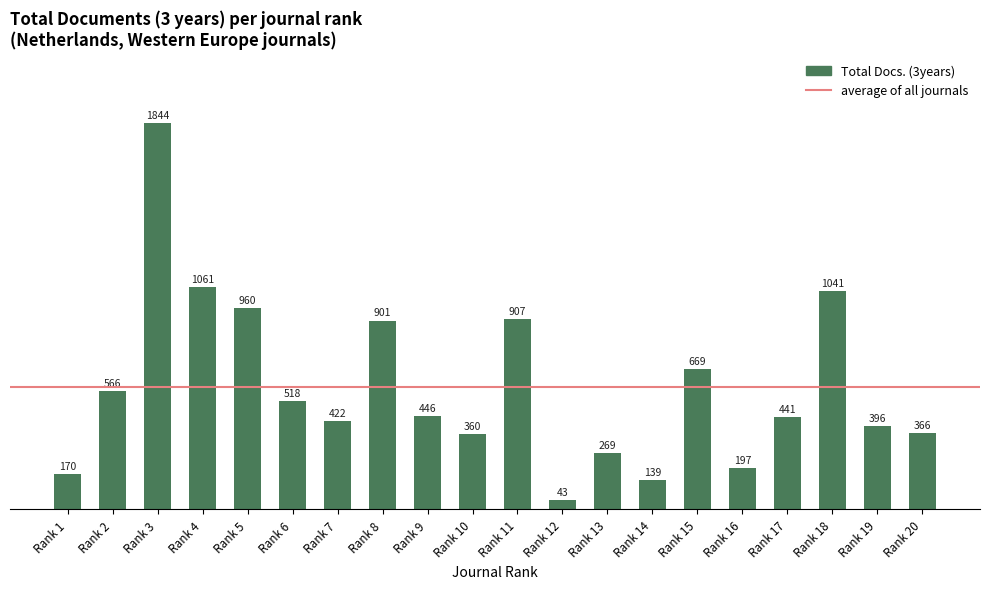

How many distinct data groups are displayed?

1